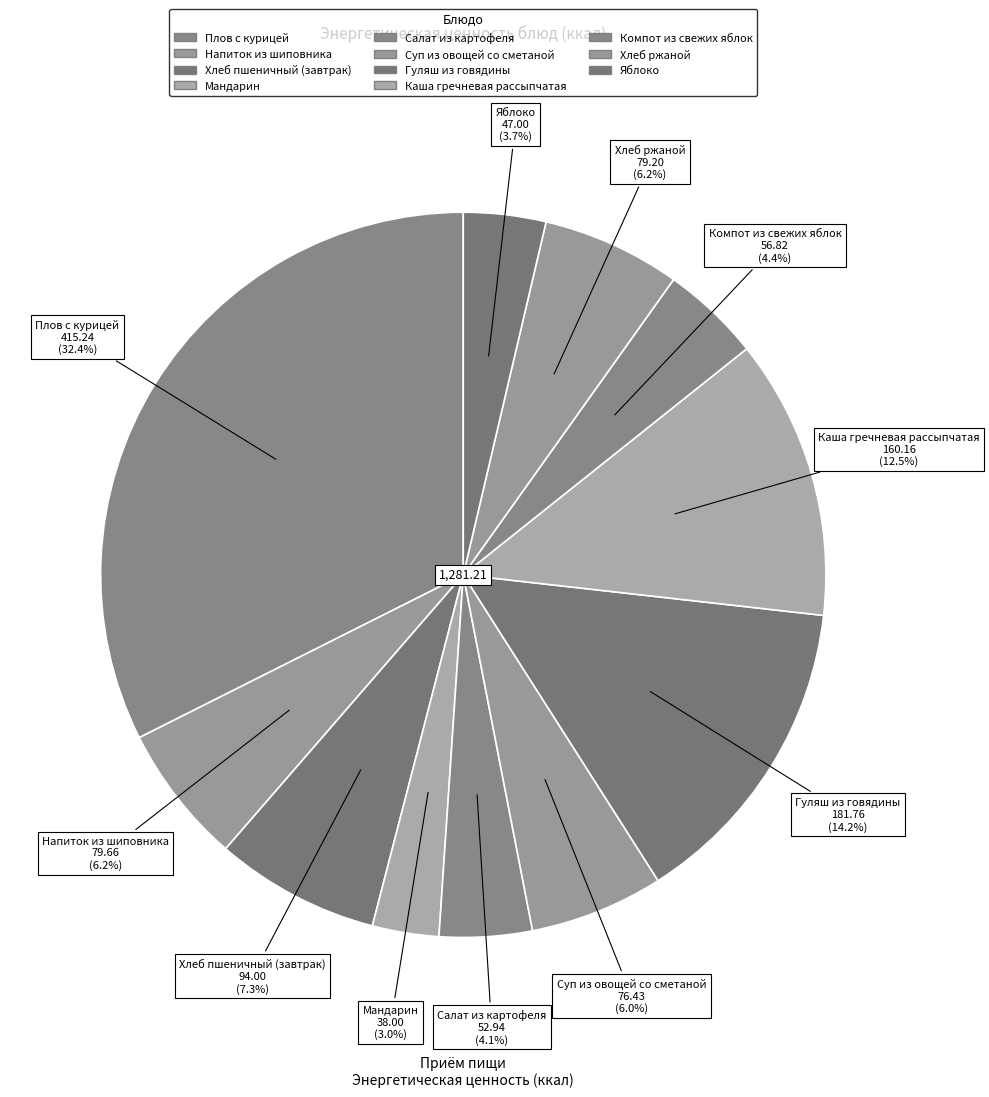

Is it true that Каша гречневая рассыпчатая is 13% of the pie?

True